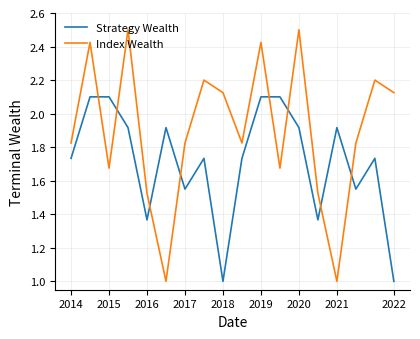

Which series has the largest total across all categories?

Index Wealth